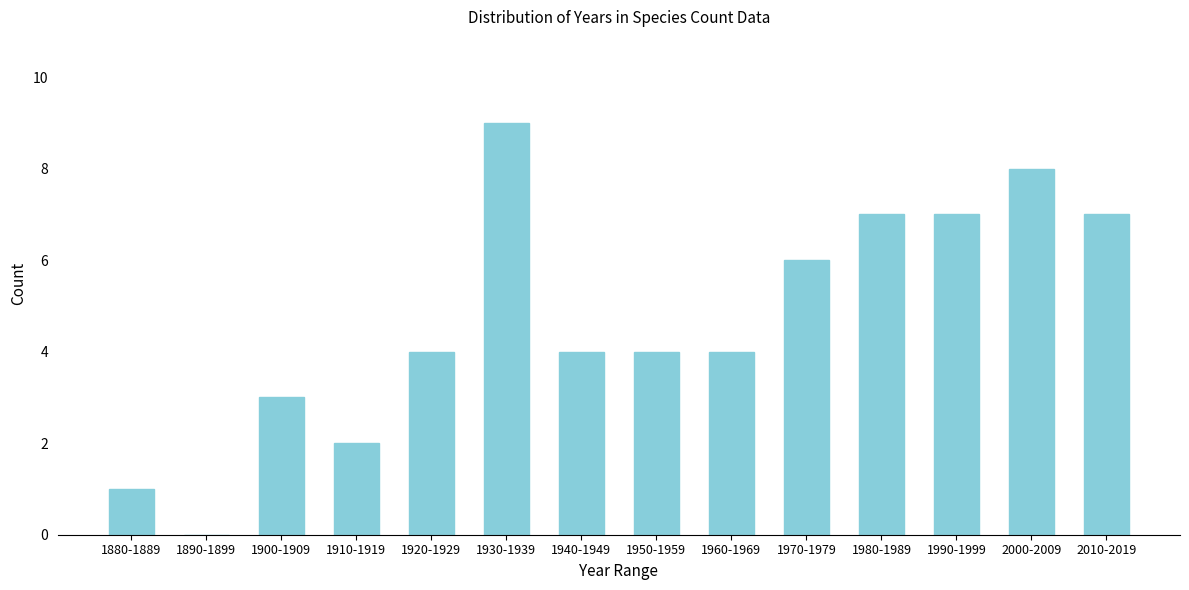

Reading left to right, what are all the values shown in this chart?

1880-1889=1	1890-1899=0	1900-1909=3	1910-1919=2	1920-1929=4	1930-1939=9	1940-1949=4	1950-1959=4	1960-1969=4	1970-1979=6	1980-1989=7	1990-1999=7	2000-2009=8	2010-2019=7